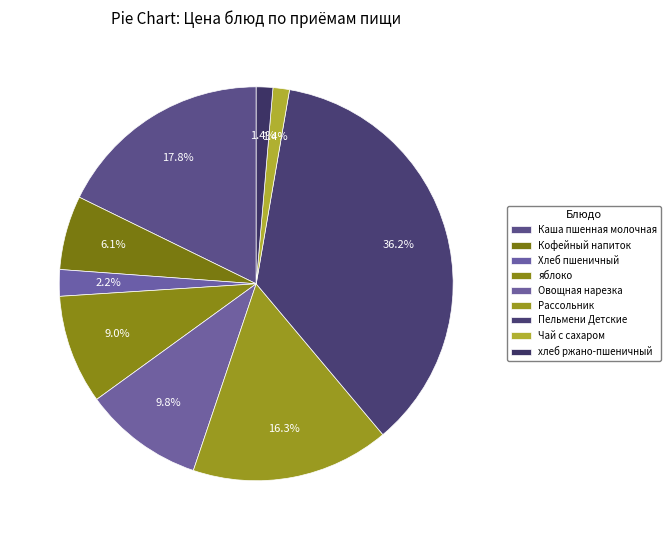

How many slices are in this pie chart?

9